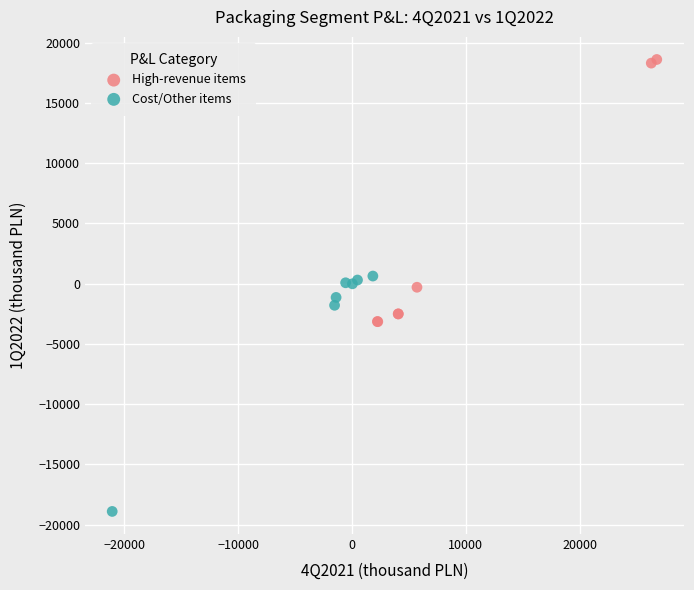

Which series contains the highest Y value?

High-revenue items